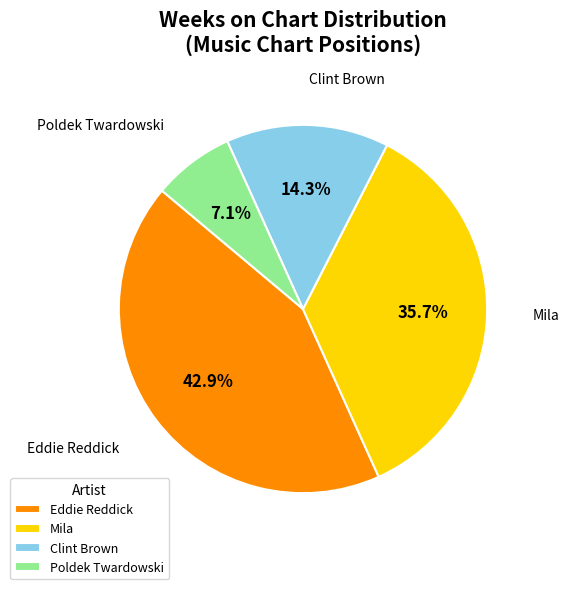

To the nearest percent, what percentage of the pie is Clint Brown?

14%